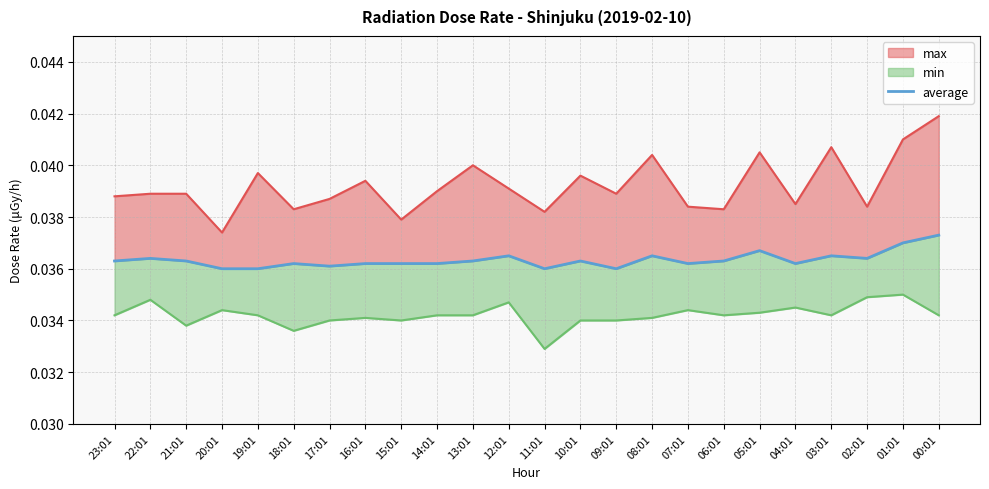

Count the values in the range 0 to 1.

24